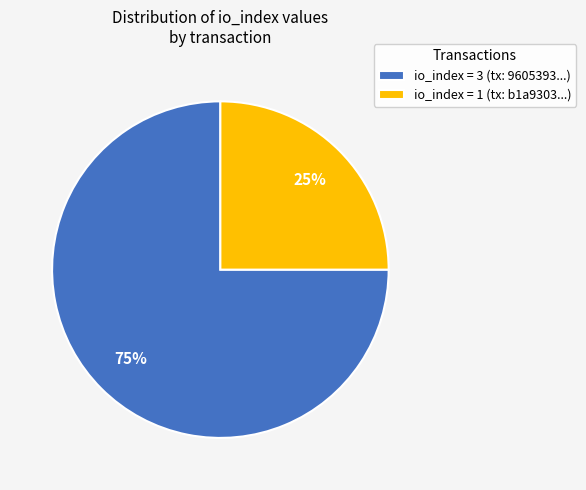

To the nearest percent, what is the difference between the io_index = 3 (tx: 9605393...) and io_index = 1 (tx: b1a9303...) slice percentages?

50%